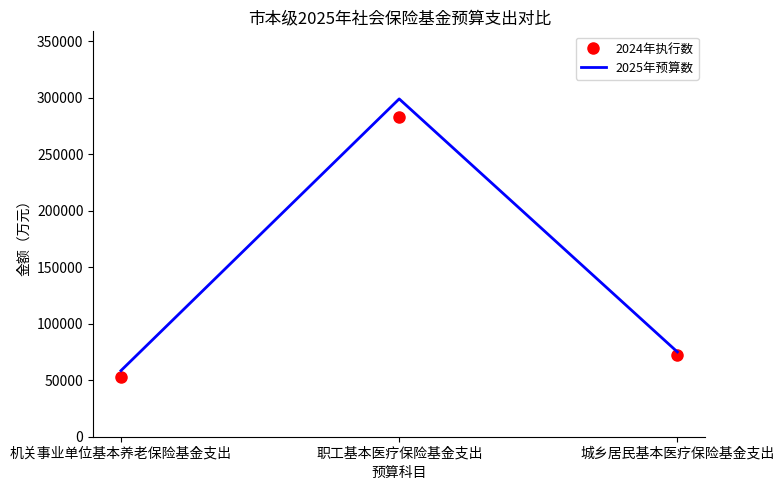

List the series in order of their peak value, lowest first.

2024年执行数, 2025年预算数